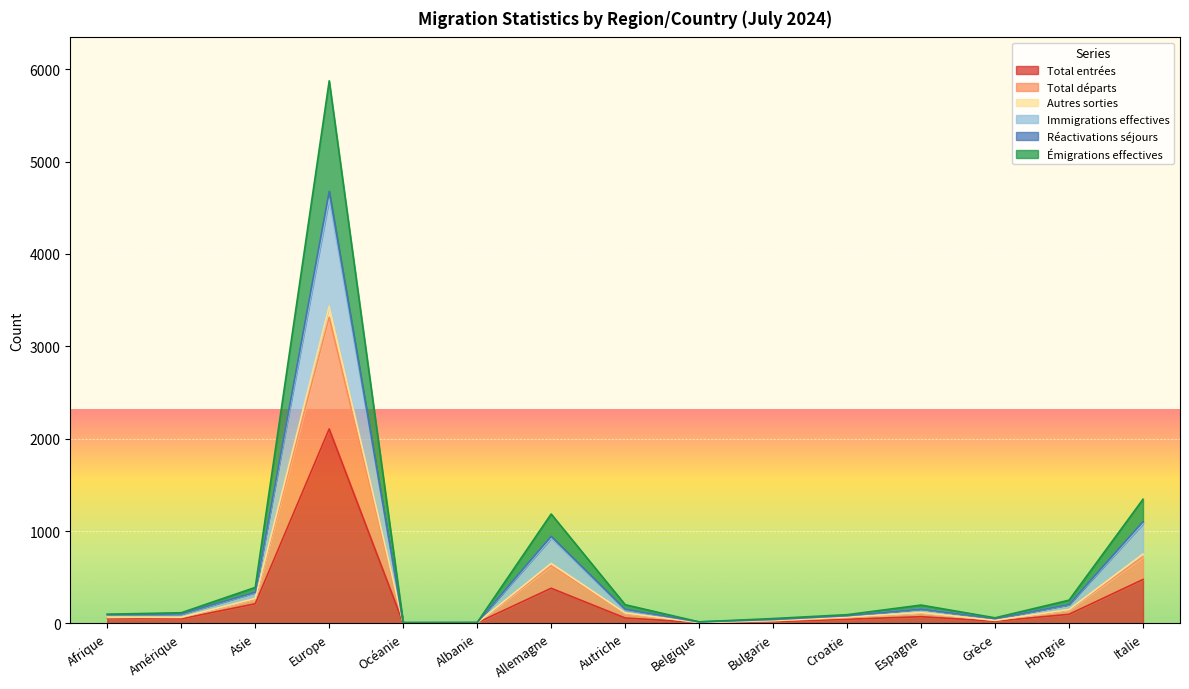

What is the spread (max minus min) of values at Croatie?

50